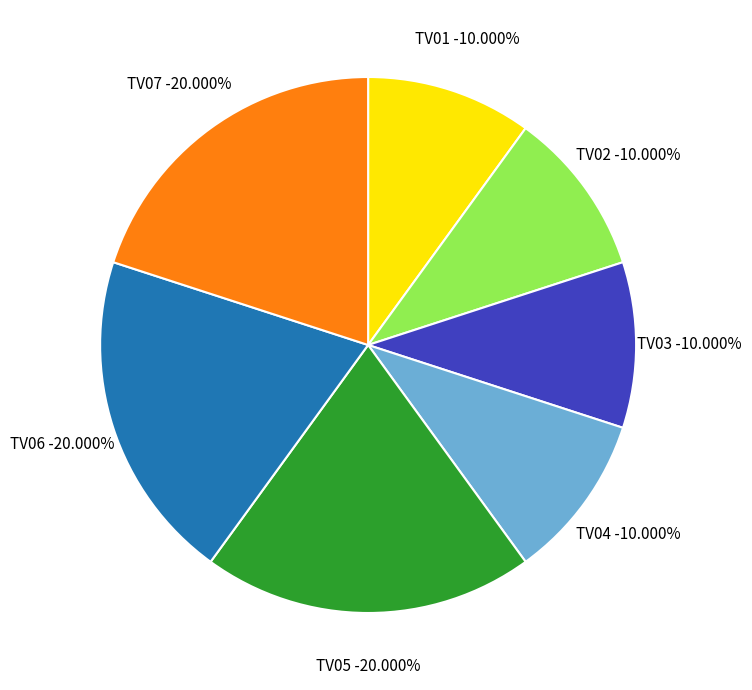

True or false: TV04 accounts for 10% of the total.

True